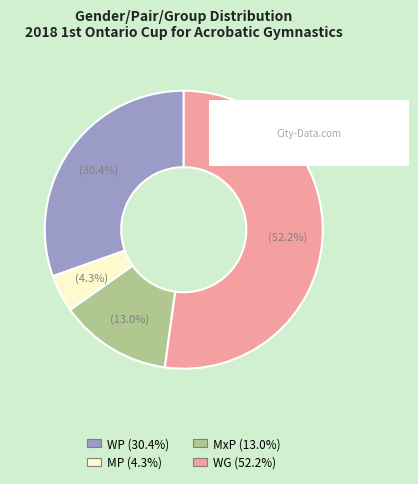

Rank the categories by value from highest to lowest.

WG, WP, MxP, MP